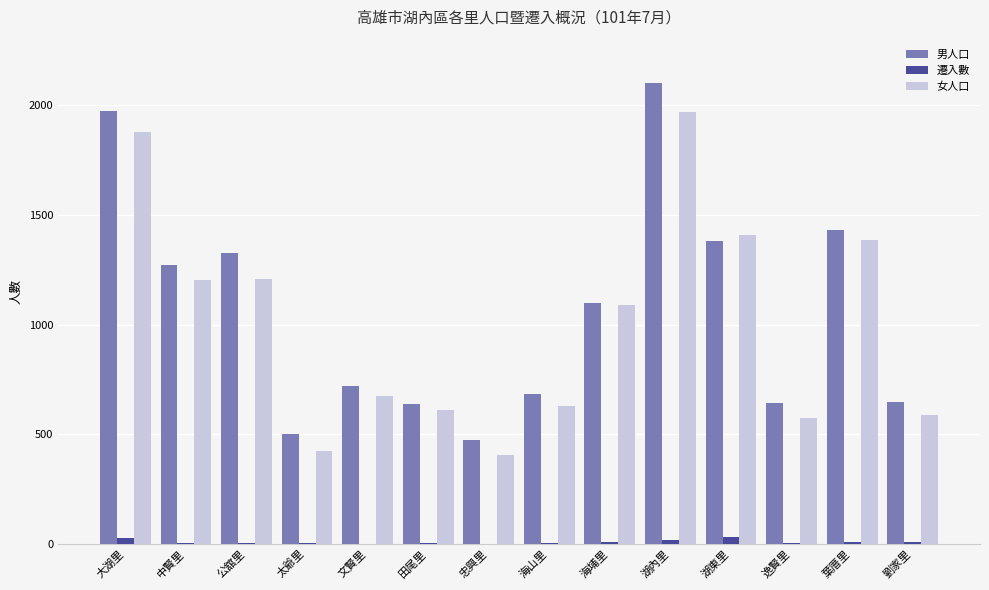

Does the chart contain stacked bars?

No